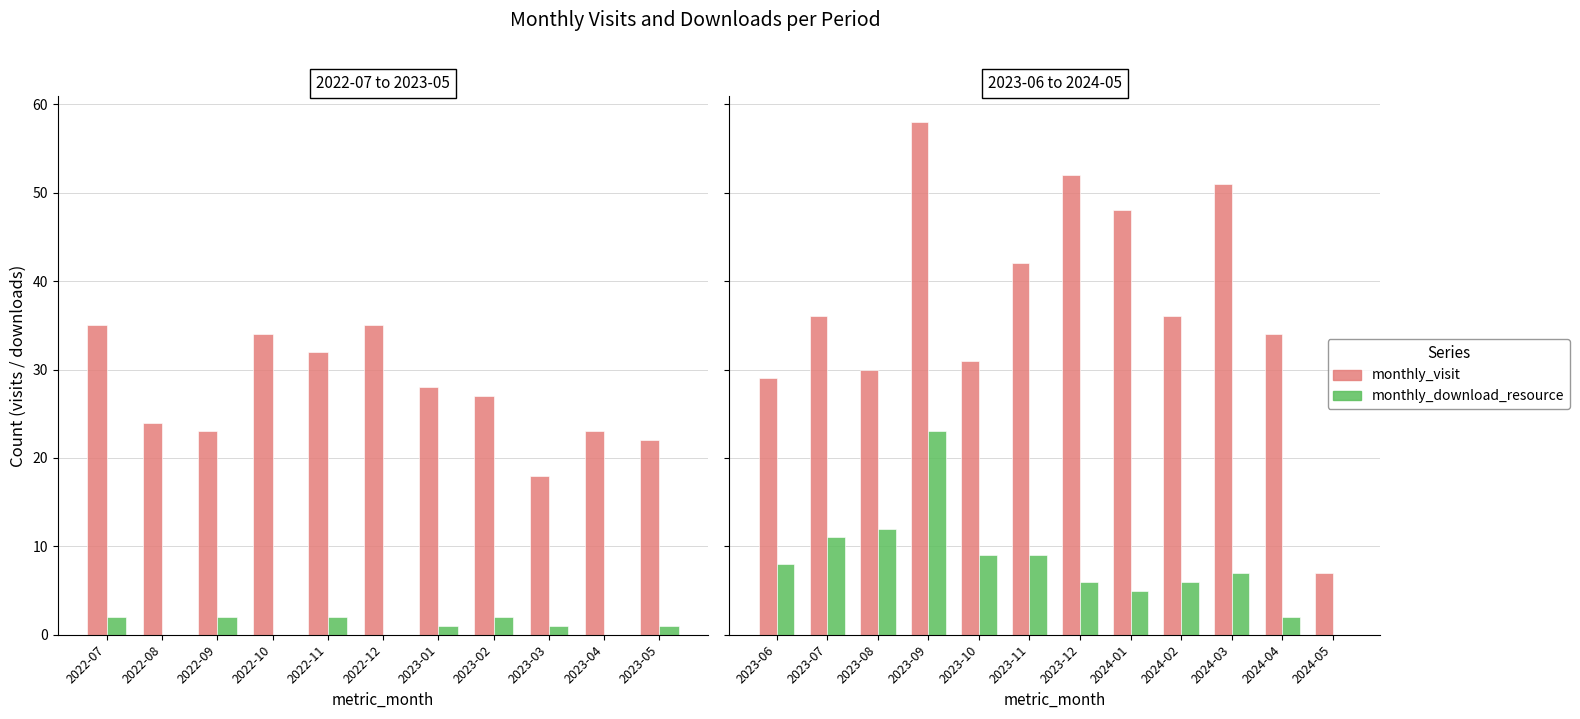

At 2024-03, list the series in order from largest to smallest.

monthly_visit, monthly_download_resource